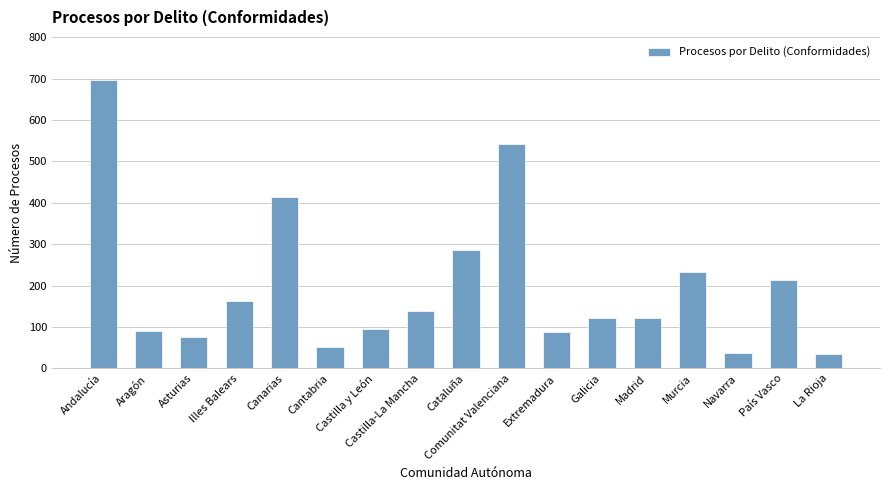

Is it true that the value at Illes Balears is 164?

True